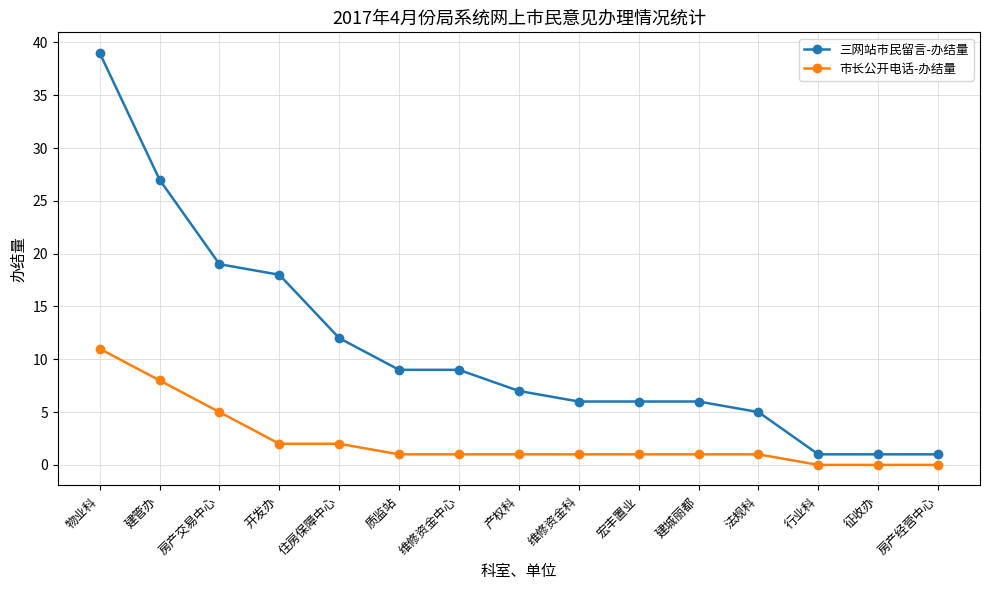

What are all the series names shown in the legend?

三网站市民留言-办结量, 市长公开电话-办结量